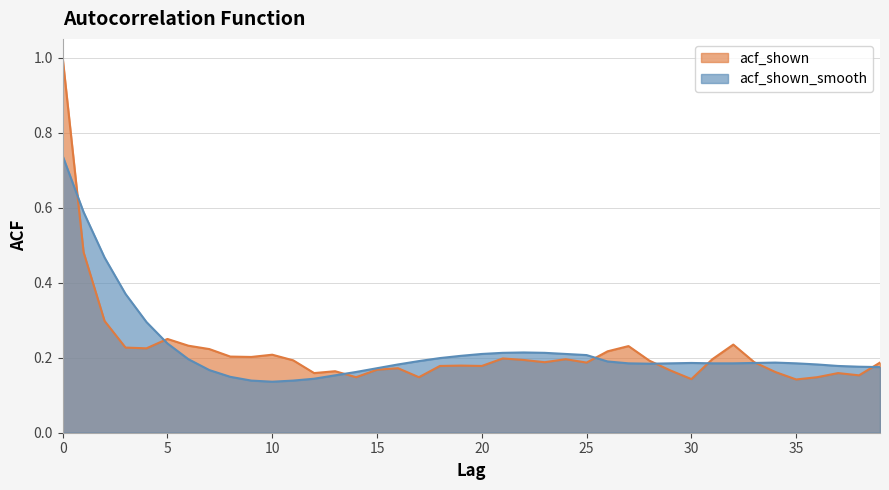

Where is the first local maximum for acf_shown_smooth?

22